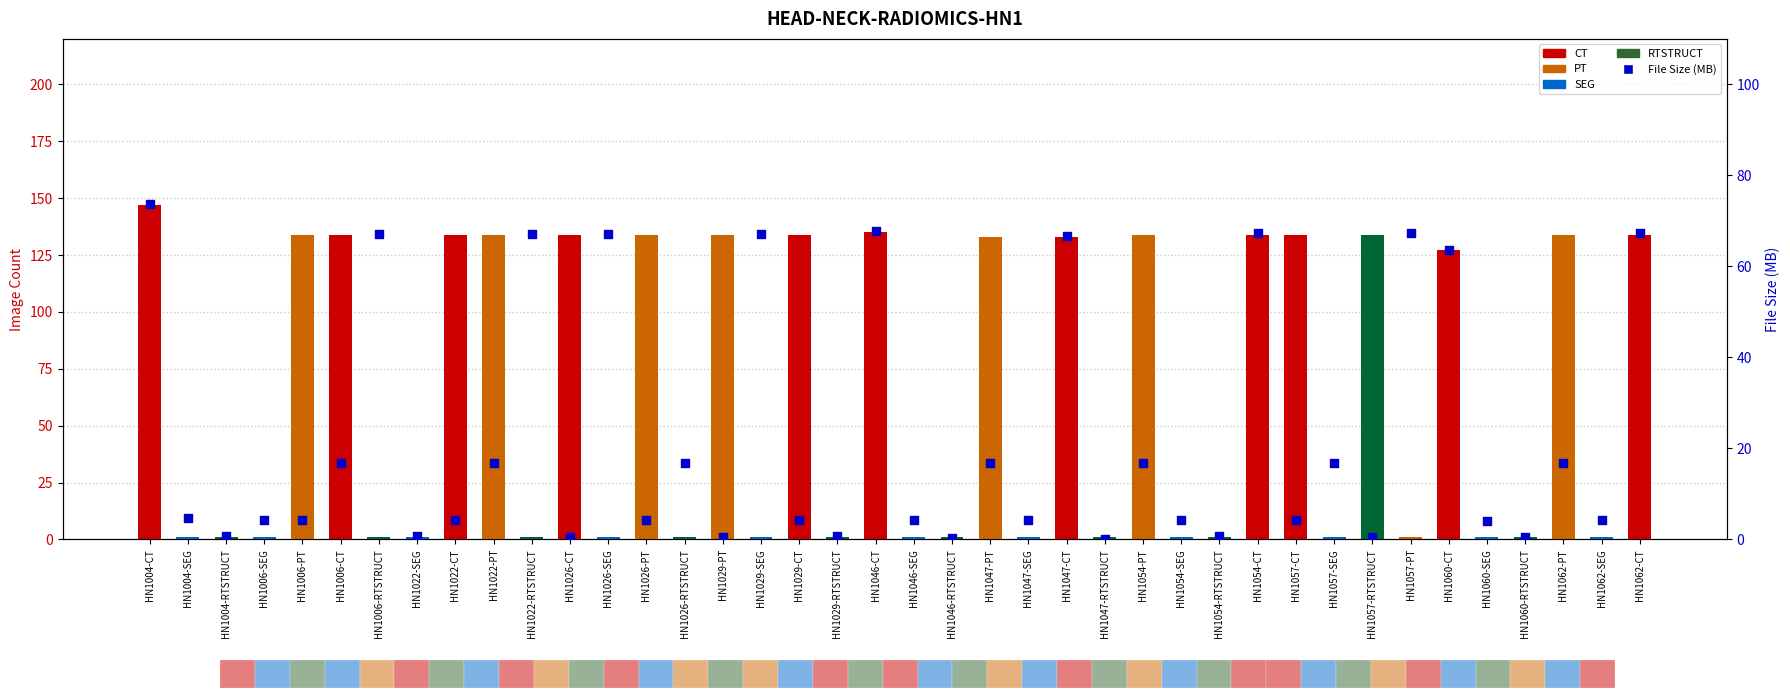

Which series reaches the minimum Y coordinate?

File Size (MB)